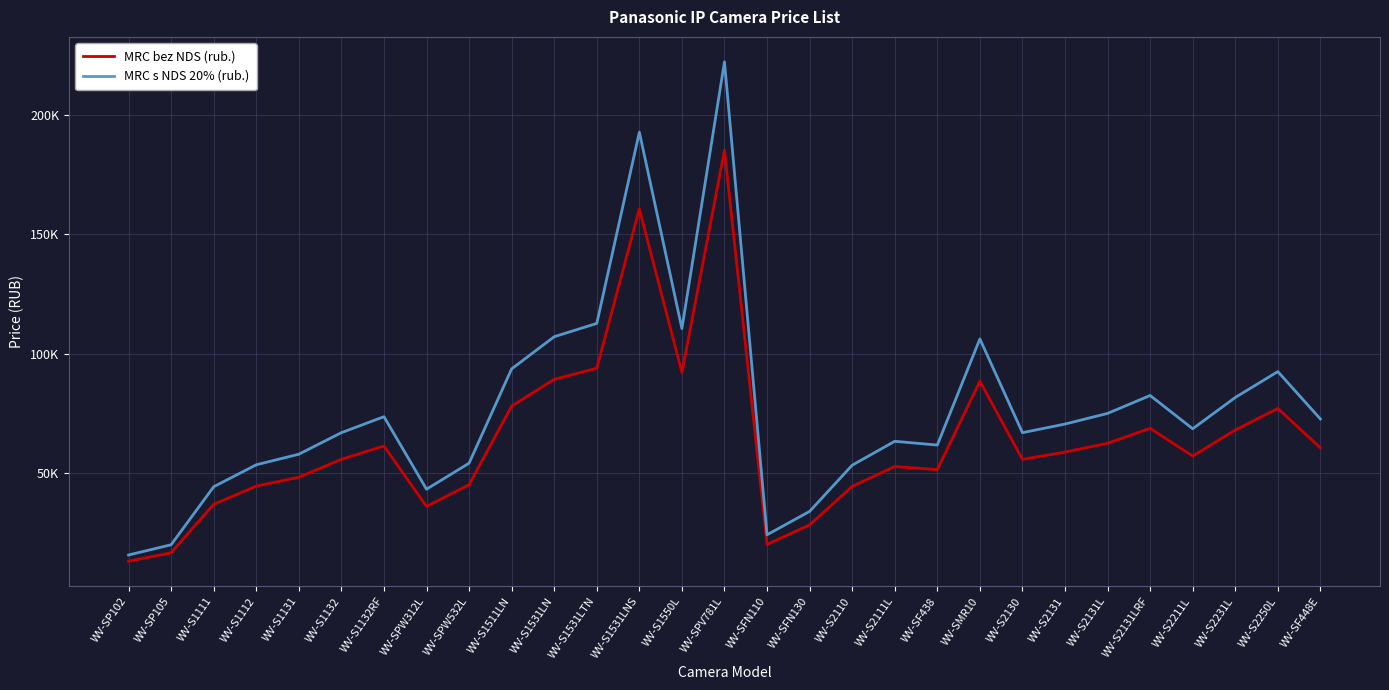

Reading left to right, list all the values displayed in this chart.

MRC bez NDS (rub.): 13090	16660	36908	44567	48258	55775	61353	36040	45135	78050	89258	93908	160650	92117	185183	20145	28305	44425	52767	51450	88492	55775	58783	62500	68750	57142	68058	77092	60550
MRC s NDS 20% (rub.): 15708	19992	44290	53480	57910	66930	73623	43248	54162	93660	107110	112690	192780	110540	222220	24174	33966	53310	63320	61740	106190	66930	70540	75000	82500	68570	81670	92510	72660